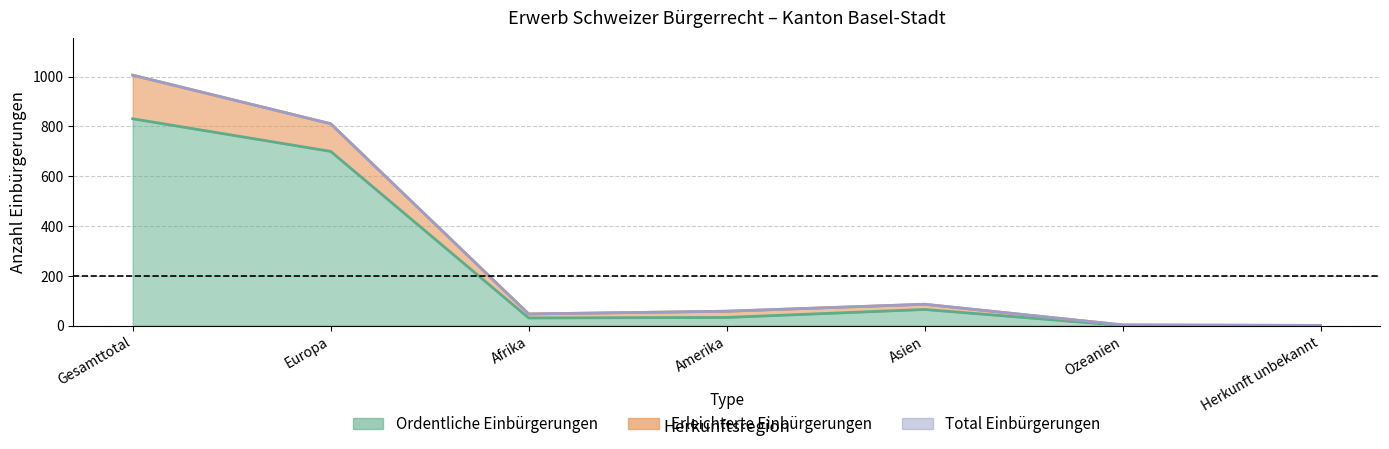

Is the value of Total at Amerika greater than the value of Ordentliche at Ozeanien?

Yes